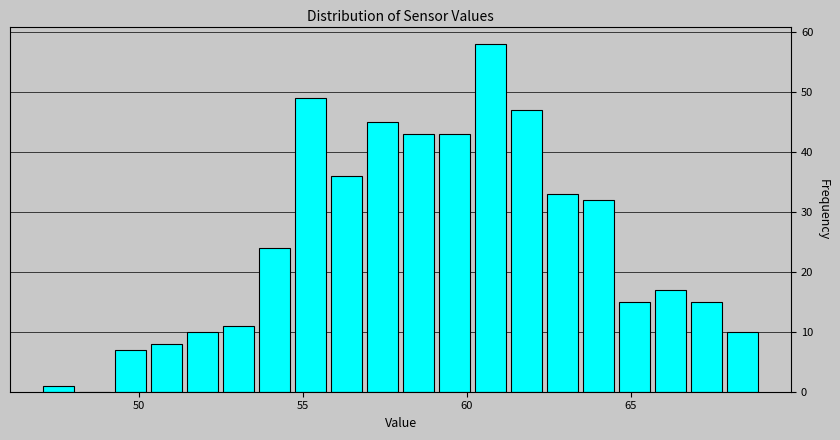

Around what value on the x-axis is the tallest bar? Give the approximate position of its centre, as read against the axis.

60.5